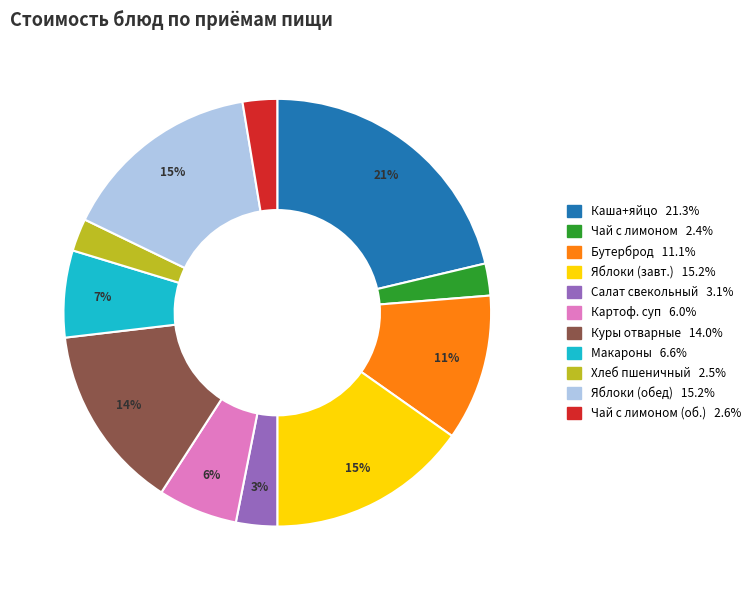

Count the number of slices in the pie.

11